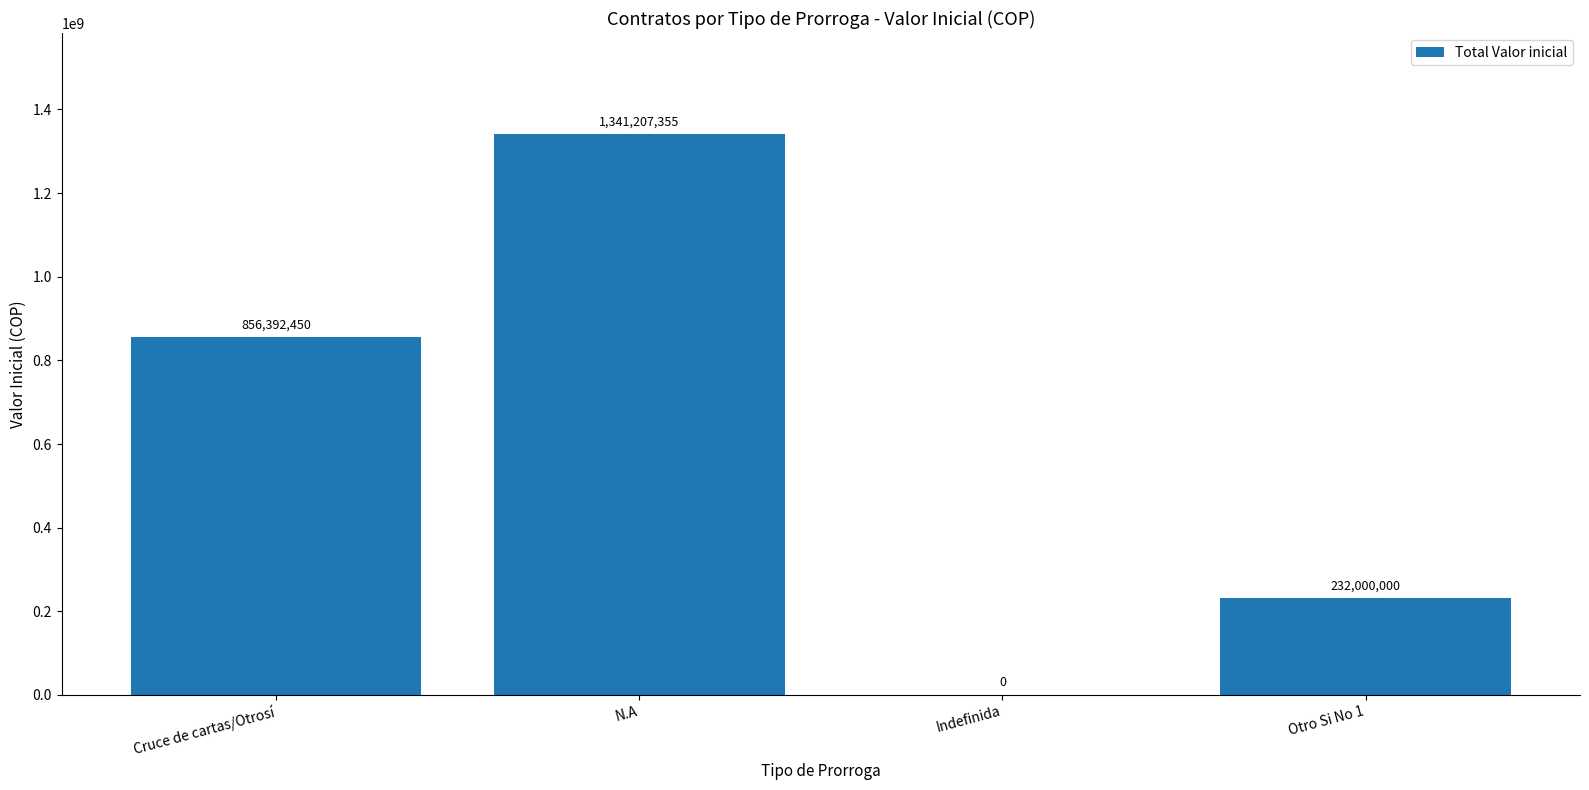

Reading left to right, transcribe all the data shown in this chart.

856392450	1341207355	0	232000000